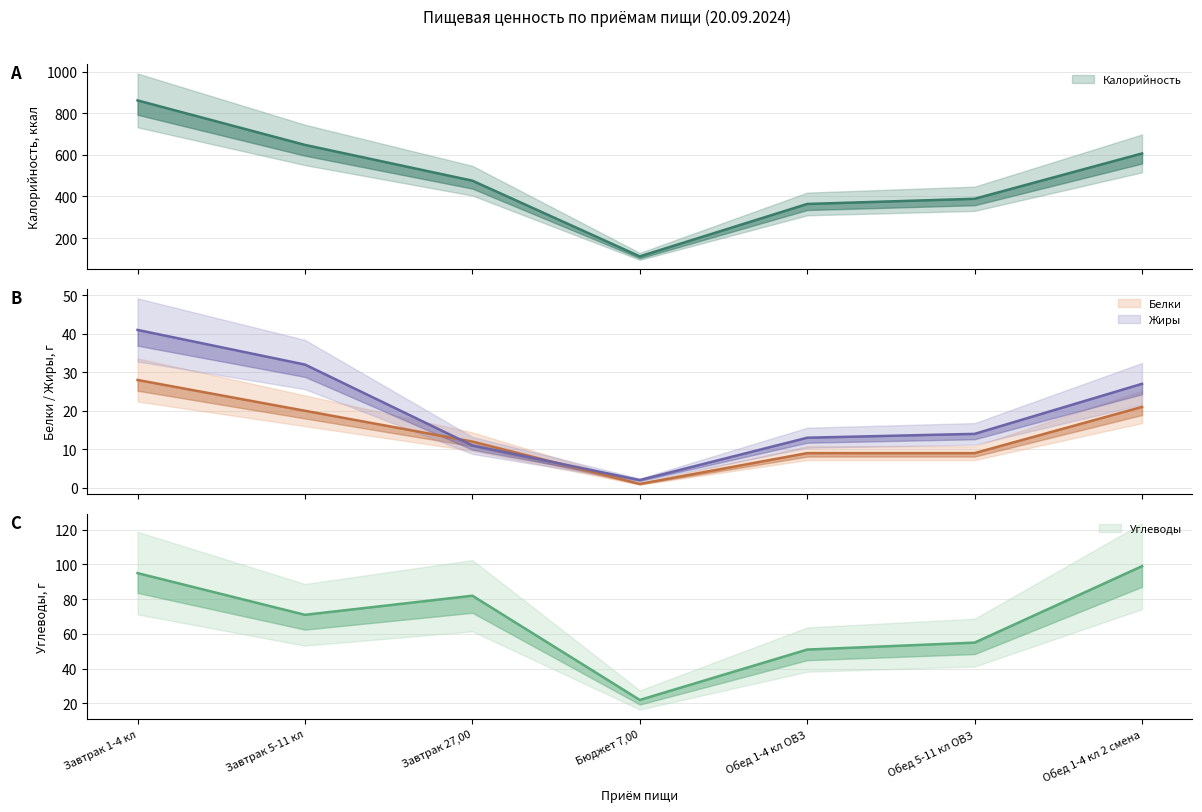

Which series has the largest range (max minus min)?

Калорийность